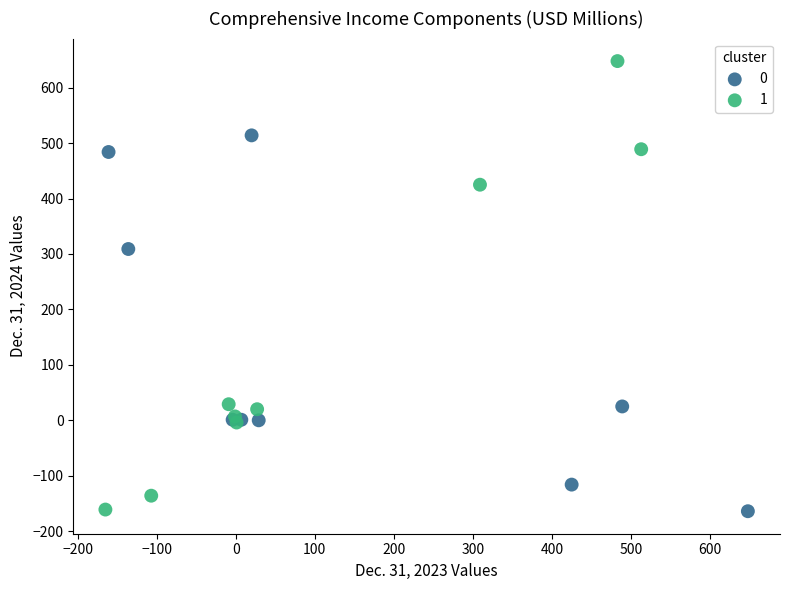

Which series contains the highest Y value?

1